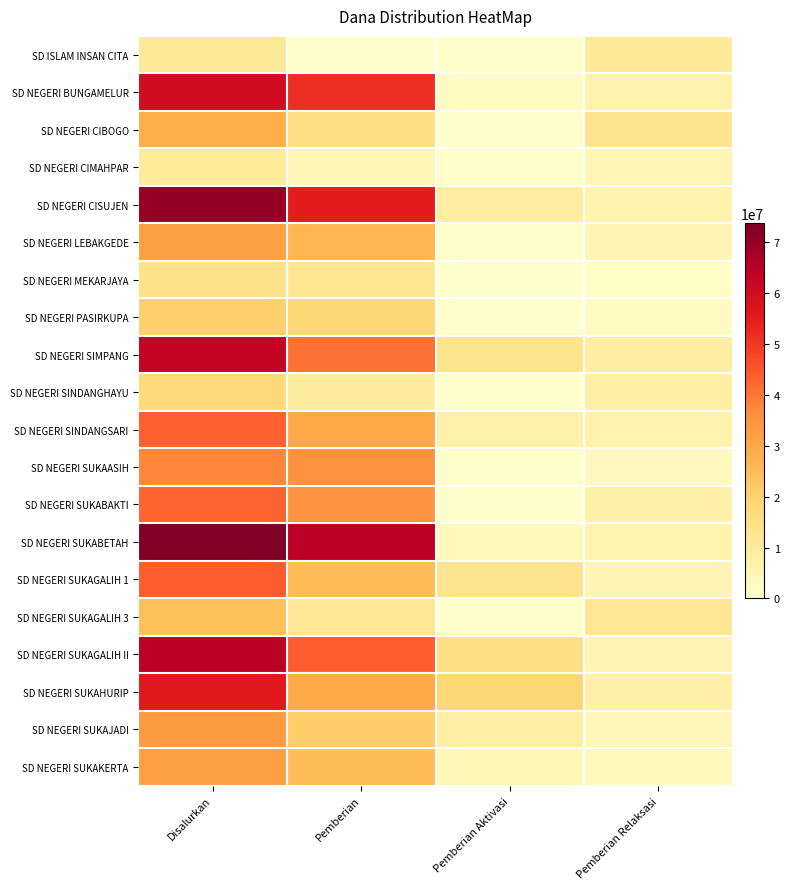

Which series changed the most between Disalurkan and Pemberian Aktivasi?

SD NEGERI SUKABETAH